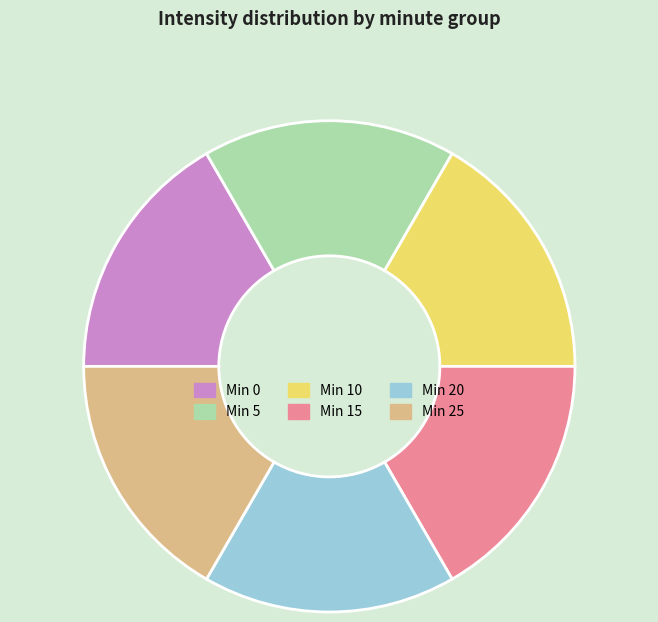

Do Min 15 and Min 10 together represent more than half of the pie?

No